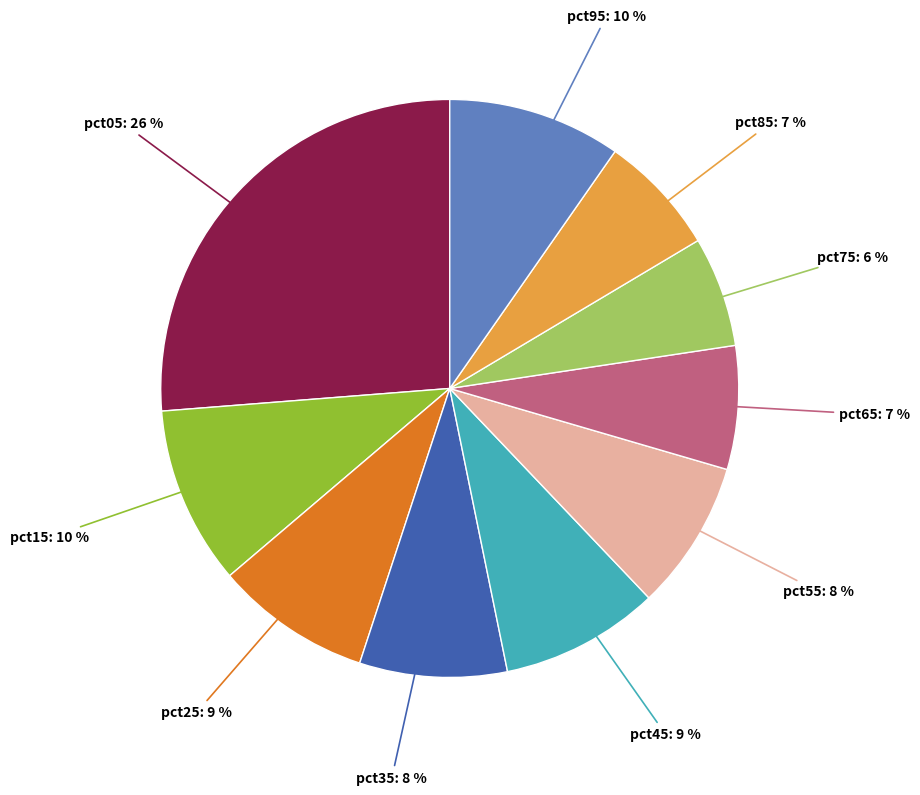

Is there a majority slice in this chart?

No